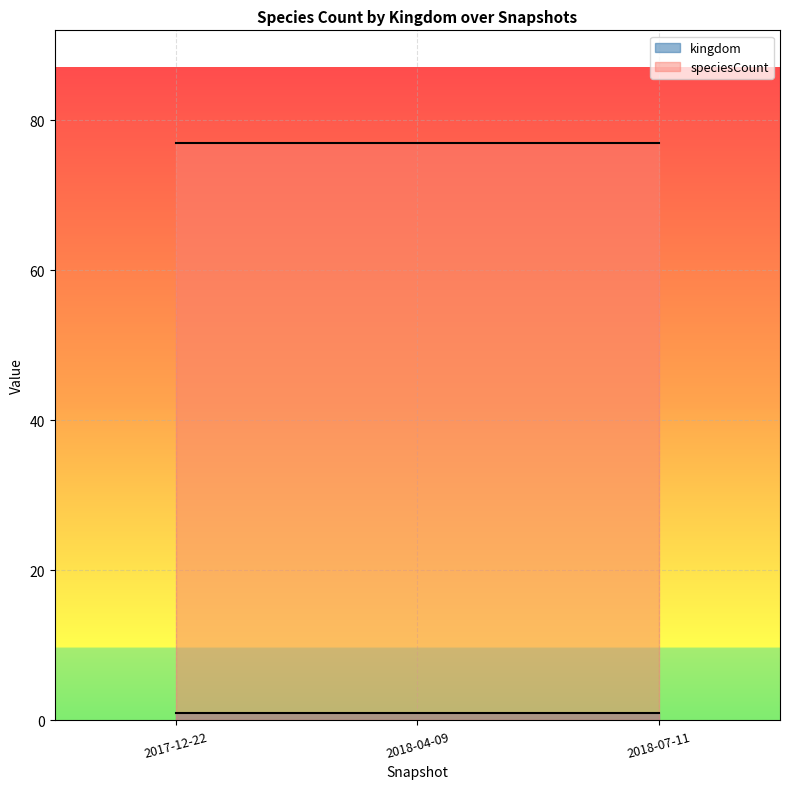

Reading left to right, list all the values displayed in this chart.

kingdom: 1	1	1
speciesCount: 77	77	77